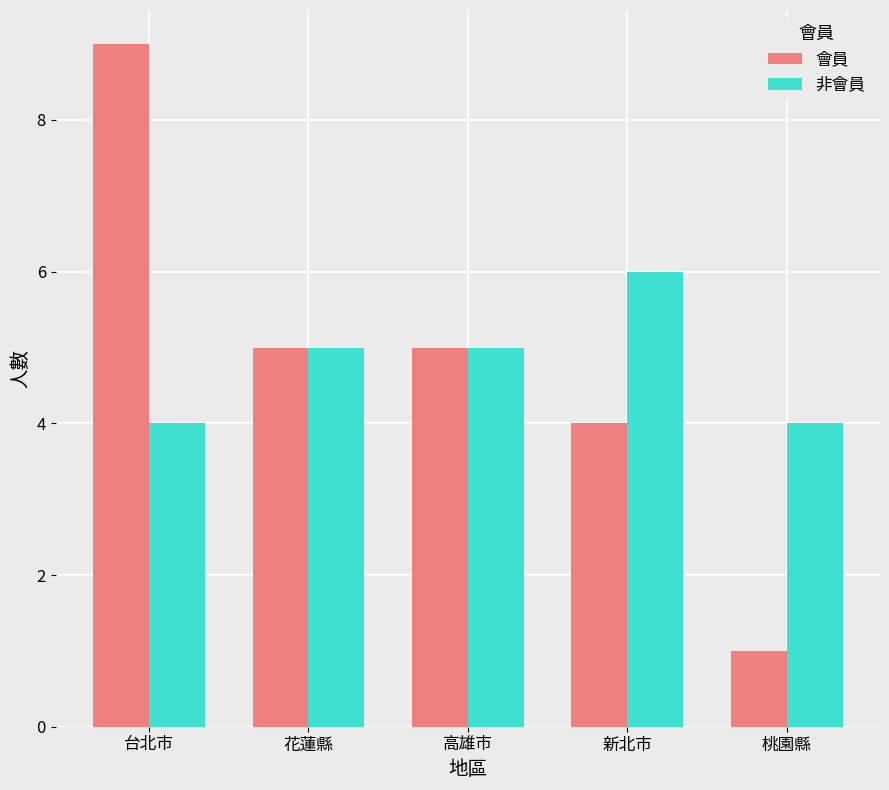

True or false: 會員 has a value of 5 at 高雄市.

True